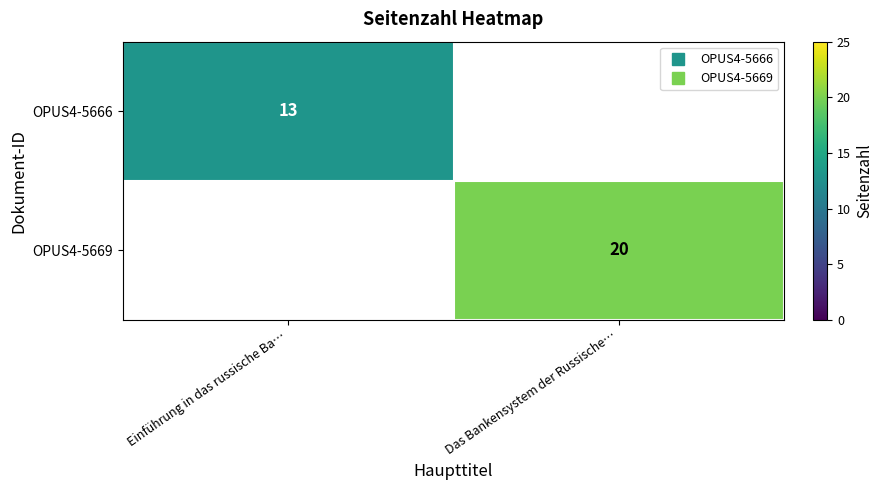

Between Einführung in das russische Ba… and Das Bankensystem der Russische…, which series saw the biggest shift?

OPUS4-5669